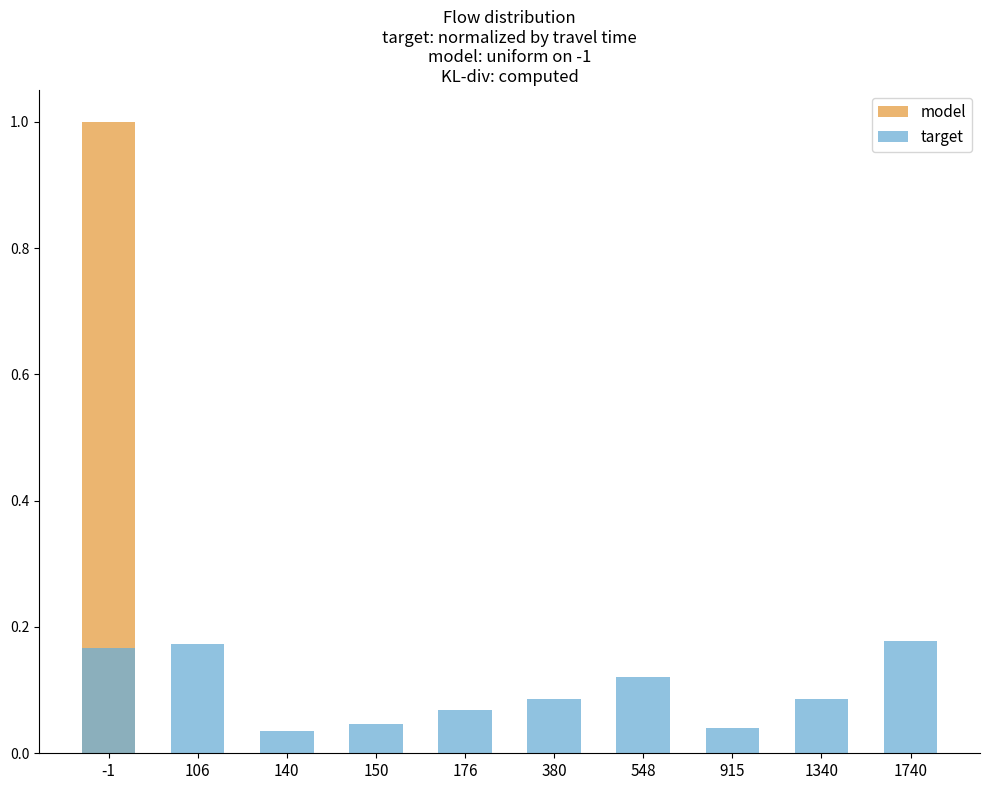

How many target values are between 0 and 1?

10